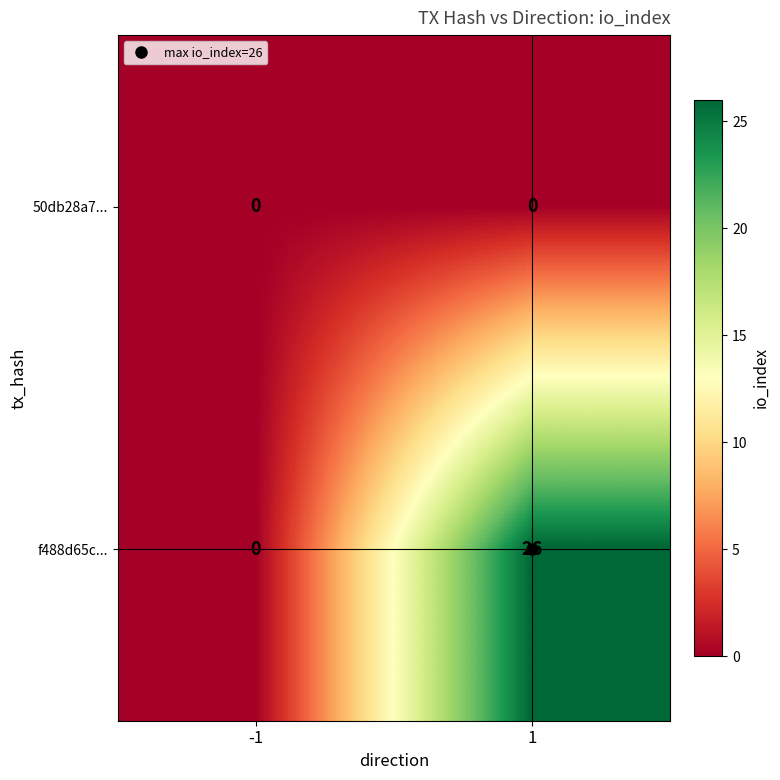

What is the maximum value shown in the chart?

26